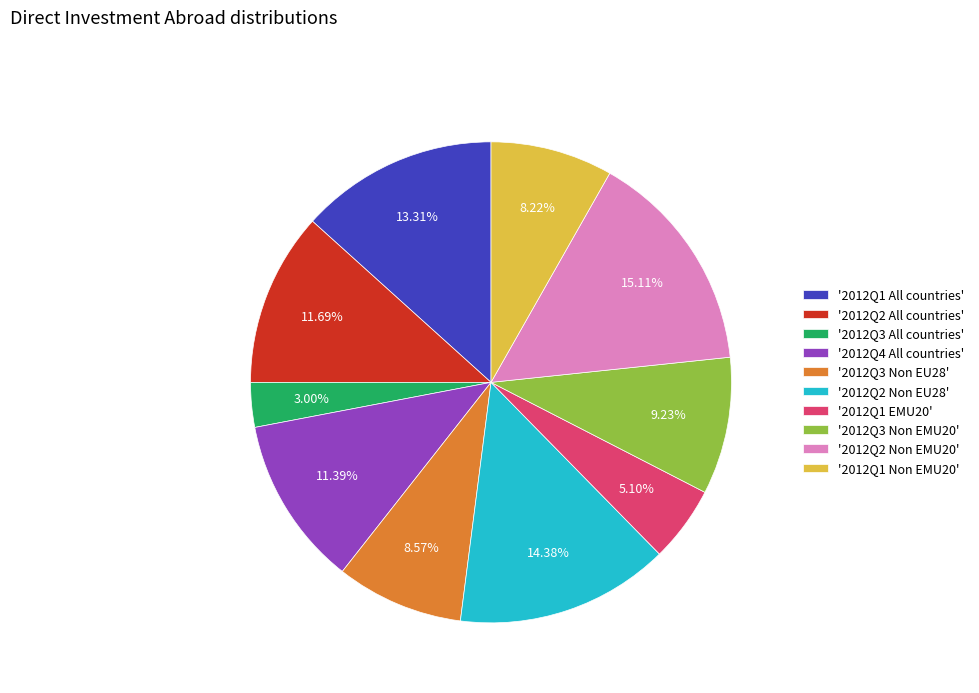

Is the sum of '2012Q3 Non EMU20' and '2012Q1 EMU20' greater than half?

No